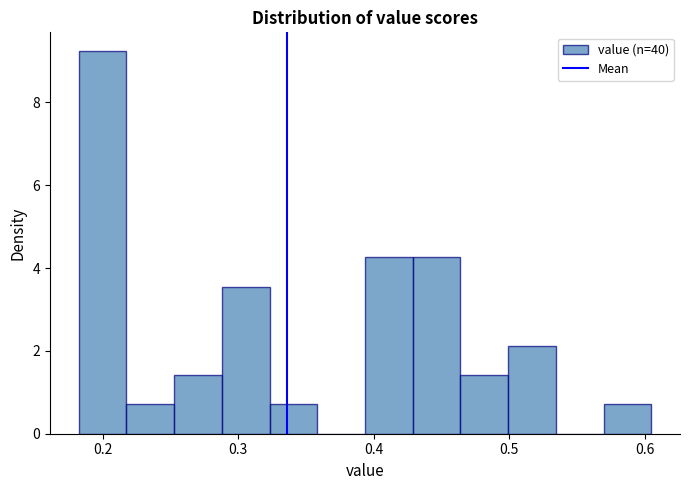

Read against the x-axis, roughly where is the centre of the tallest bar?

0.20